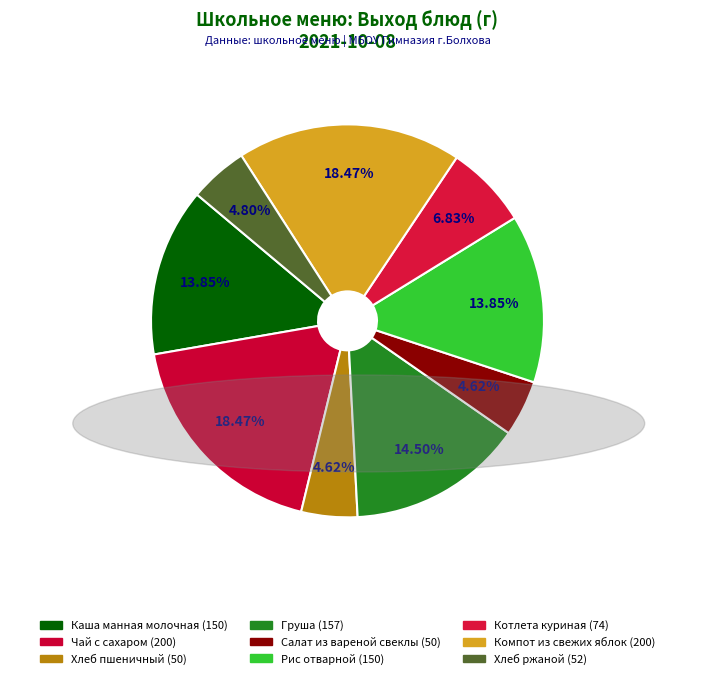

Count the number of slices in the pie.

9